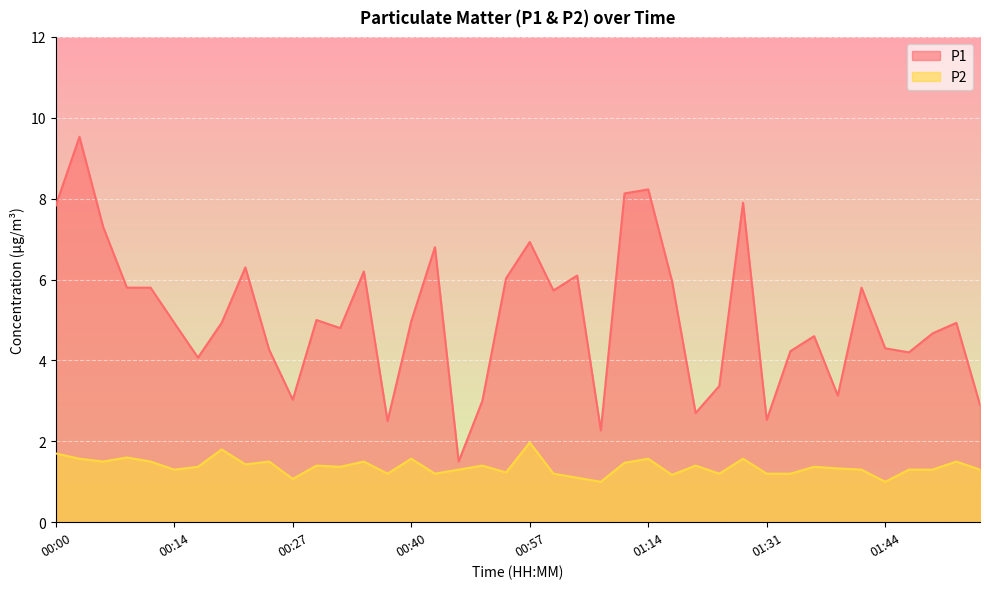

What value does the P2 series have at 00:03?

1.6